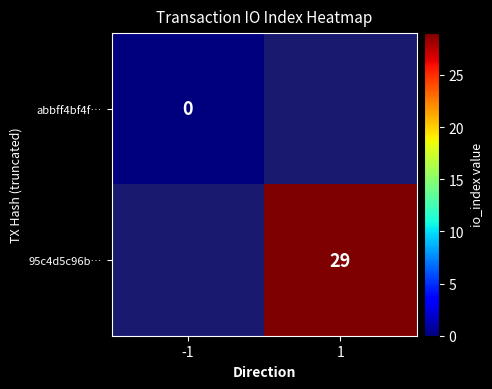

True or false: 95c4d5c96b… has a value of 29 at 1.

True